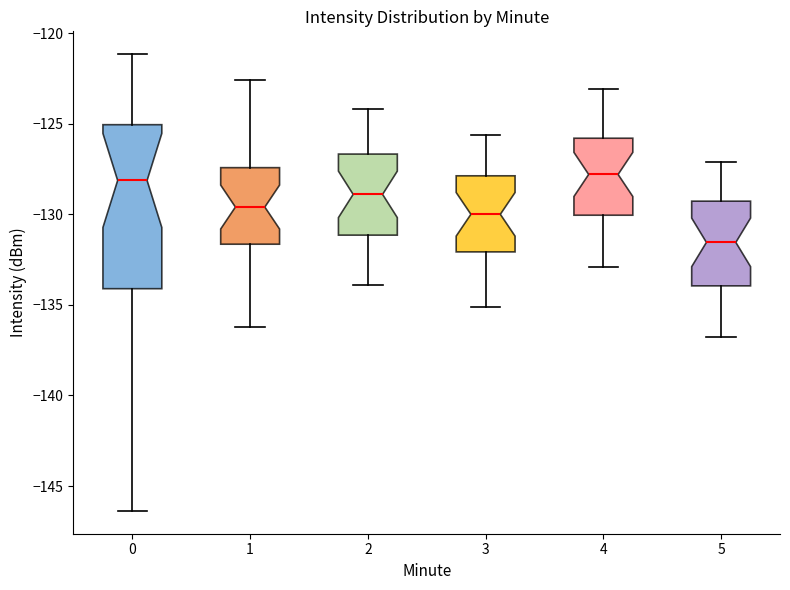

Which box is the tallest, from its lower edge to its upper edge?

0